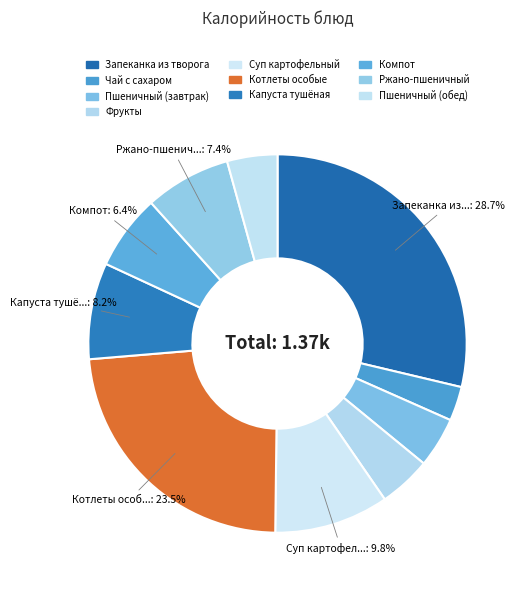

How many segments does this pie chart have?

10